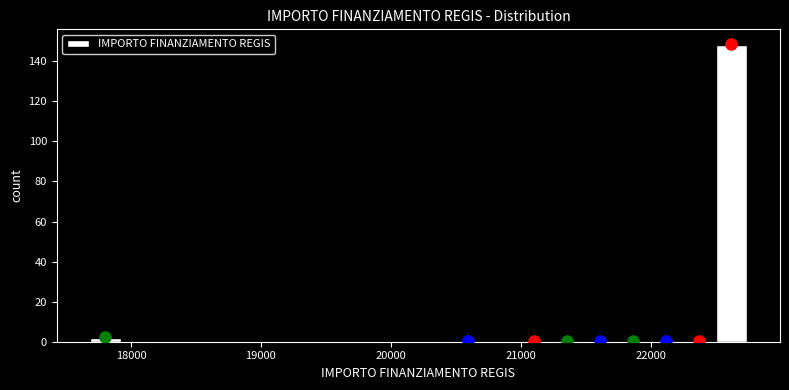

Around what value on the x-axis is the tallest bar? Give the approximate position of its centre, as read against the axis.

22600